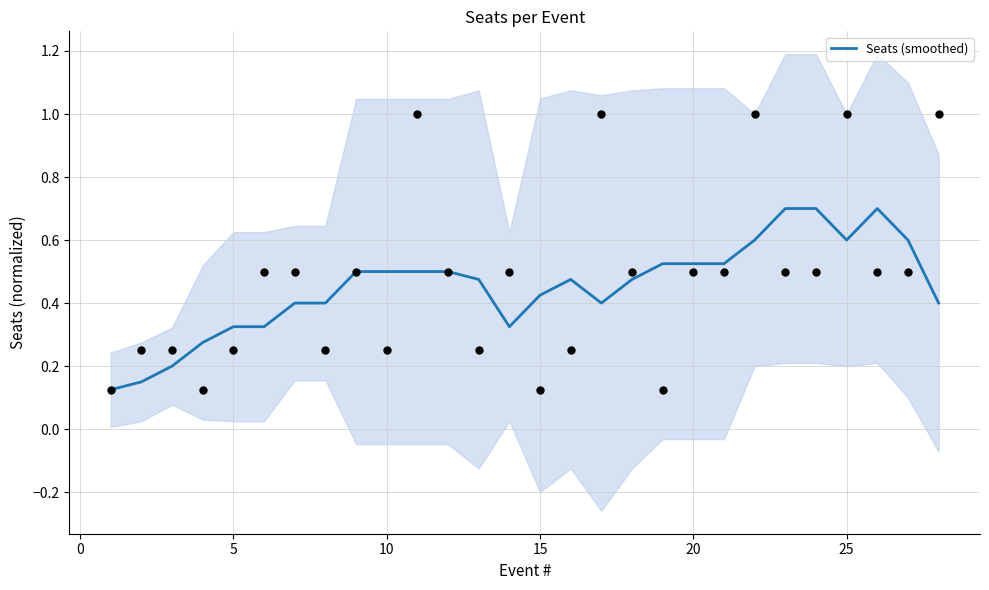

The value of Seats (smoothed) at 20 is 0.1. True or false?

False